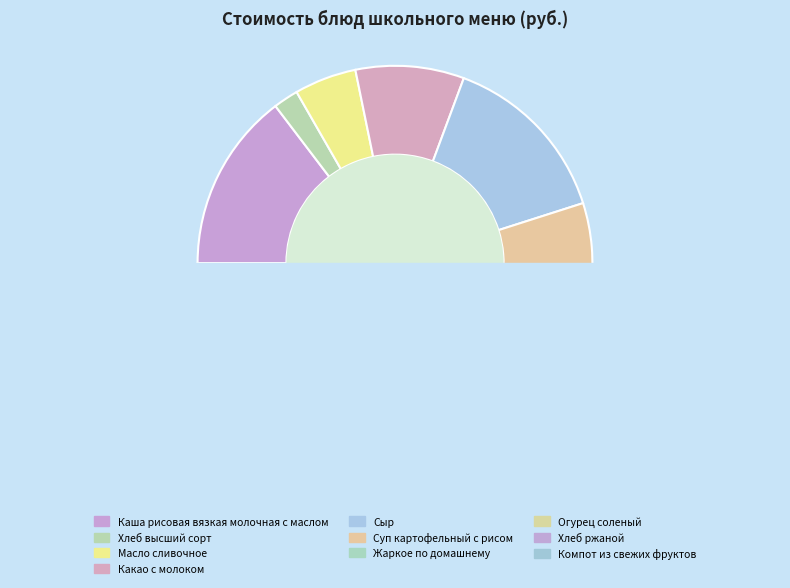

Does any single category account for the majority?

No